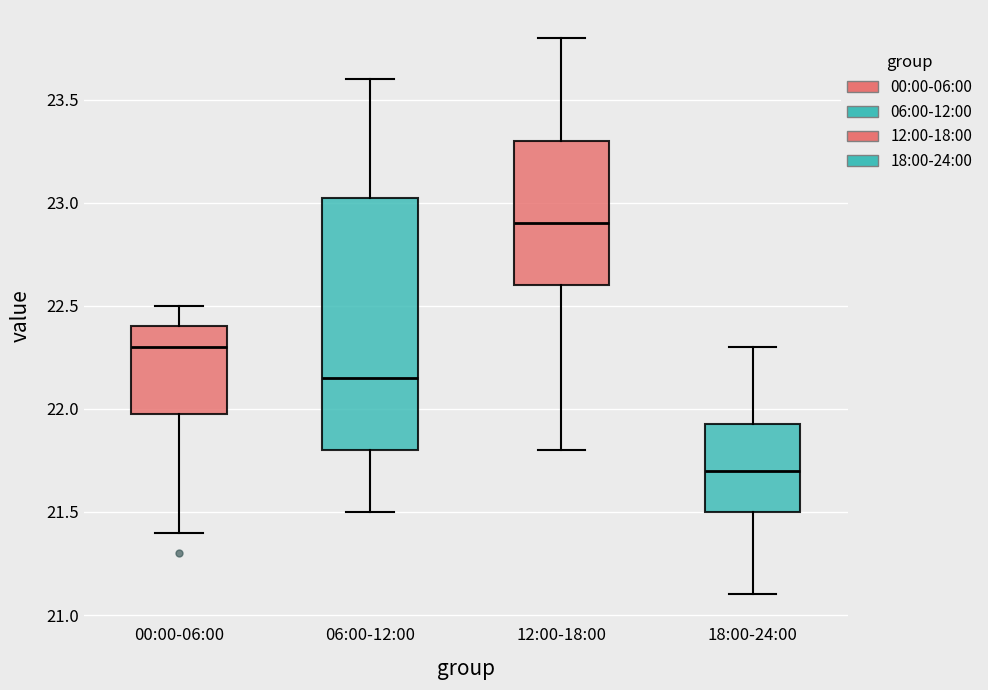

Where is the upper edge of the box for 18:00-24:00 on the y-axis? The values are not printed on the chart, so give them approximately, as read against the axis.

21.95